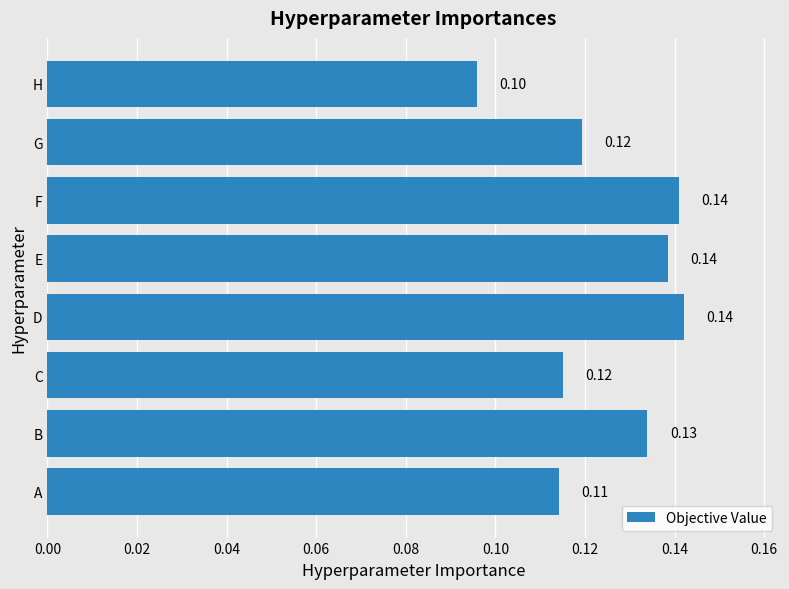

How many data points does each series have?

8